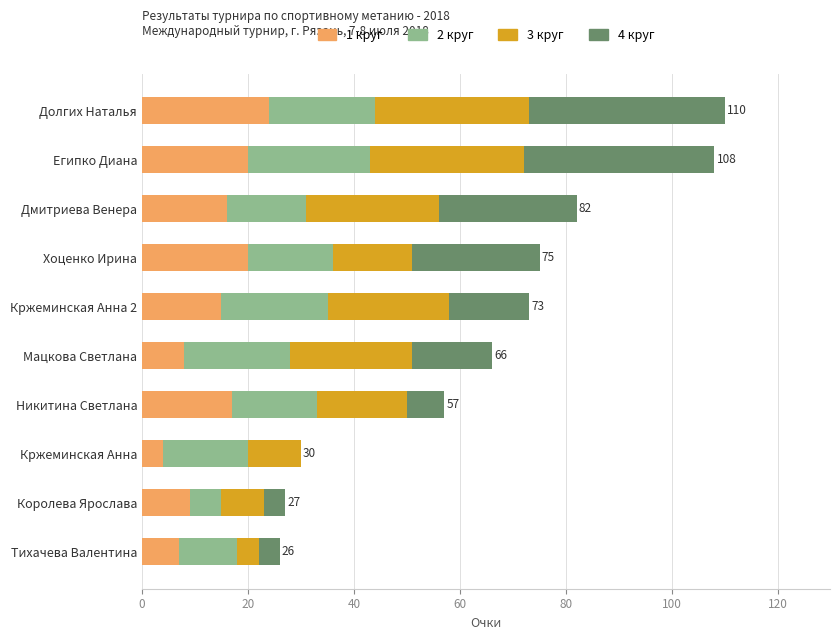

What is the total value across all series at Египко Диана?

108